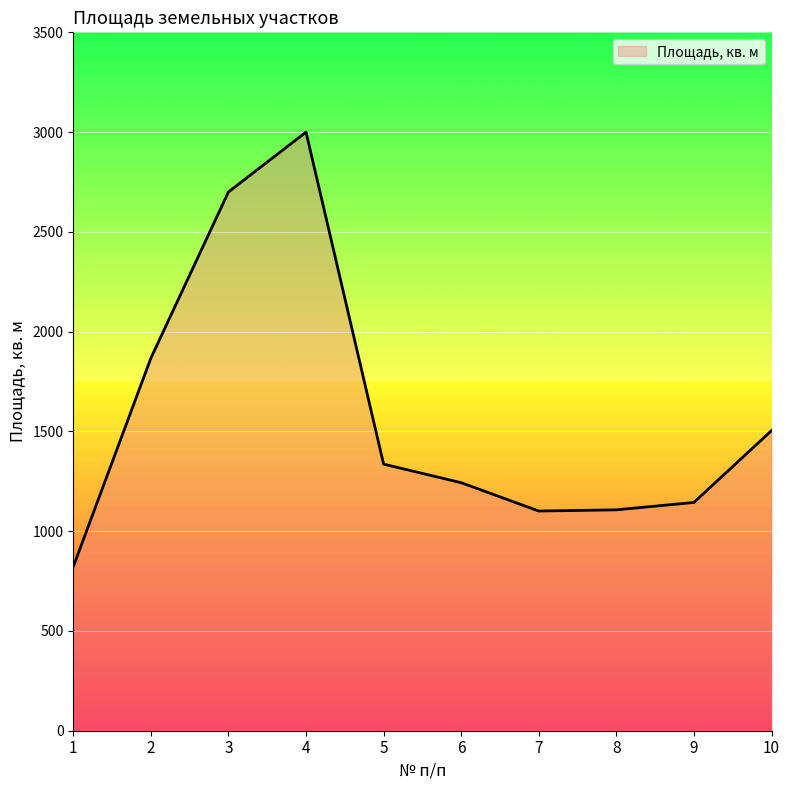

What is the maximum value shown in the chart?

3000